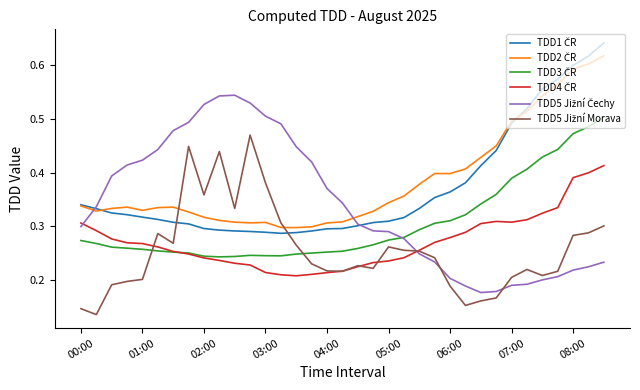

How many lines are shown in the chart?

6